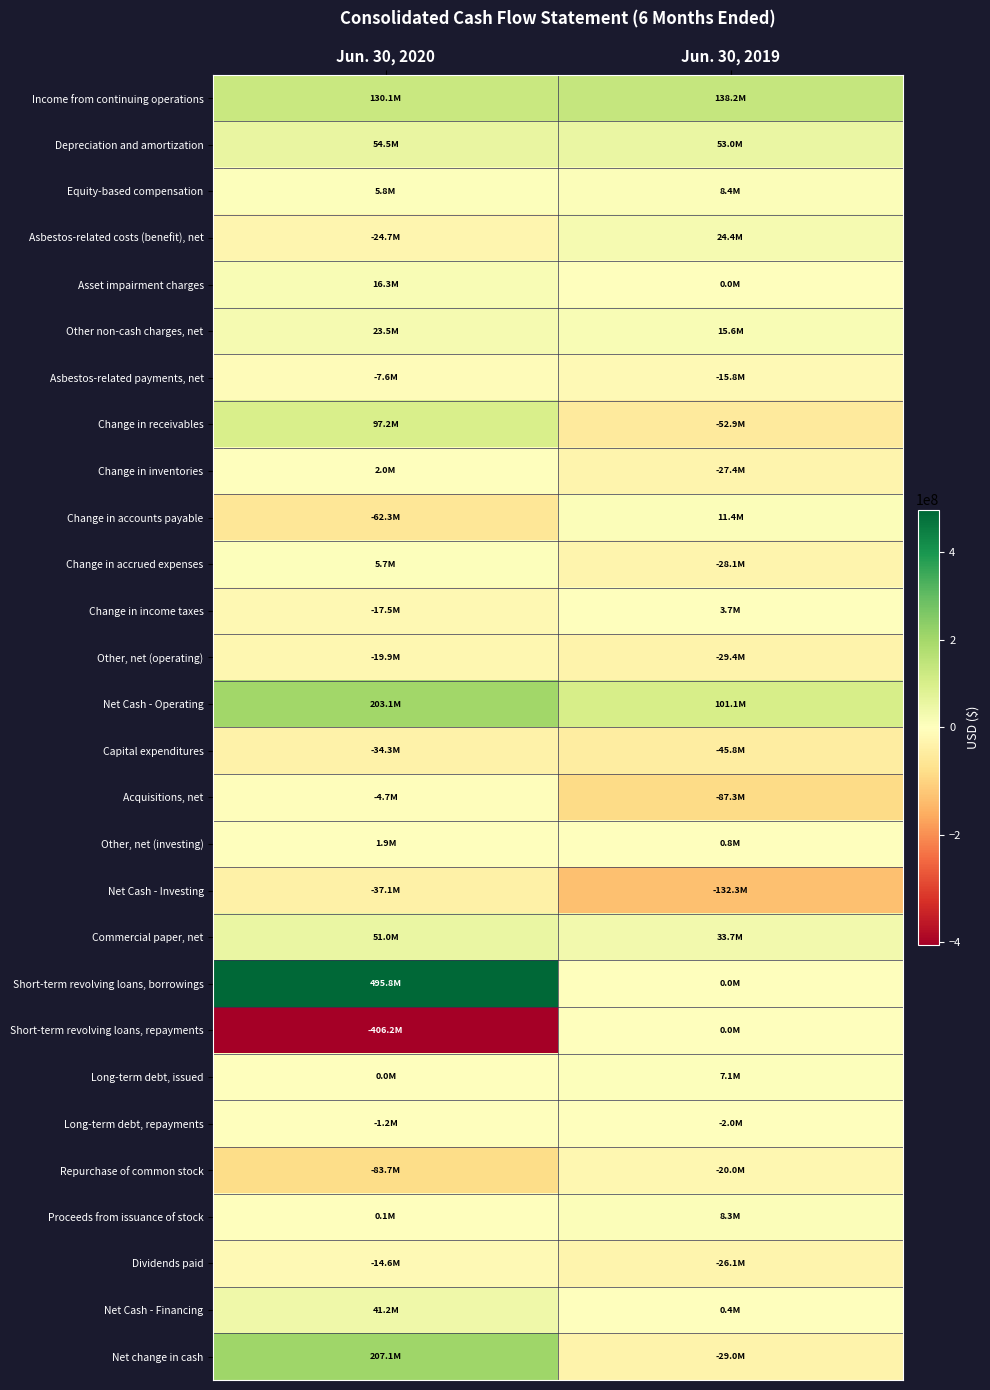

At which category is the sum across all series the highest?

Jun. 30, 2020